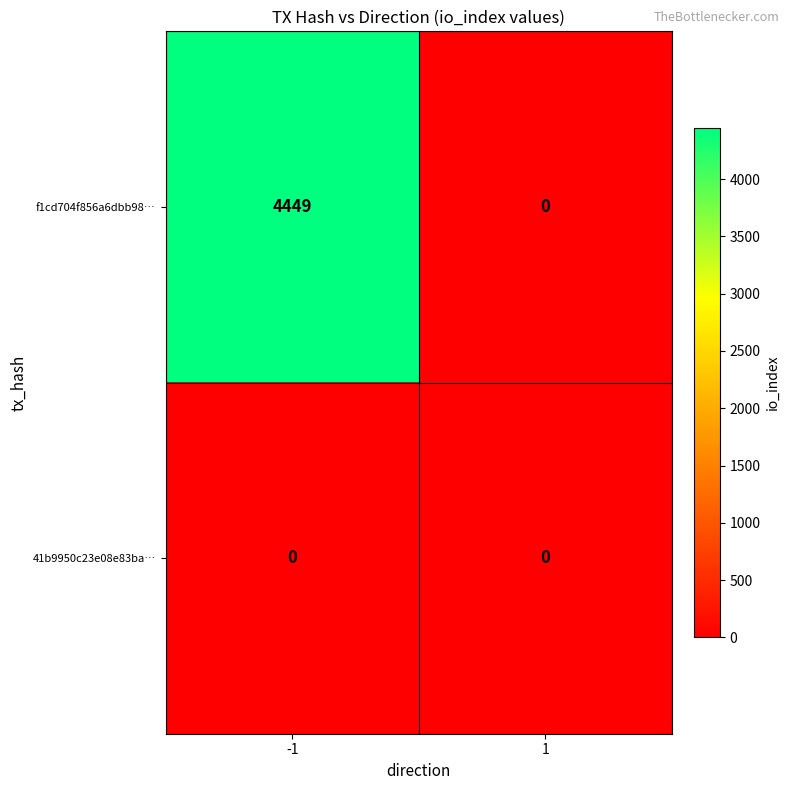

What is the total value across all series at -1?

4449